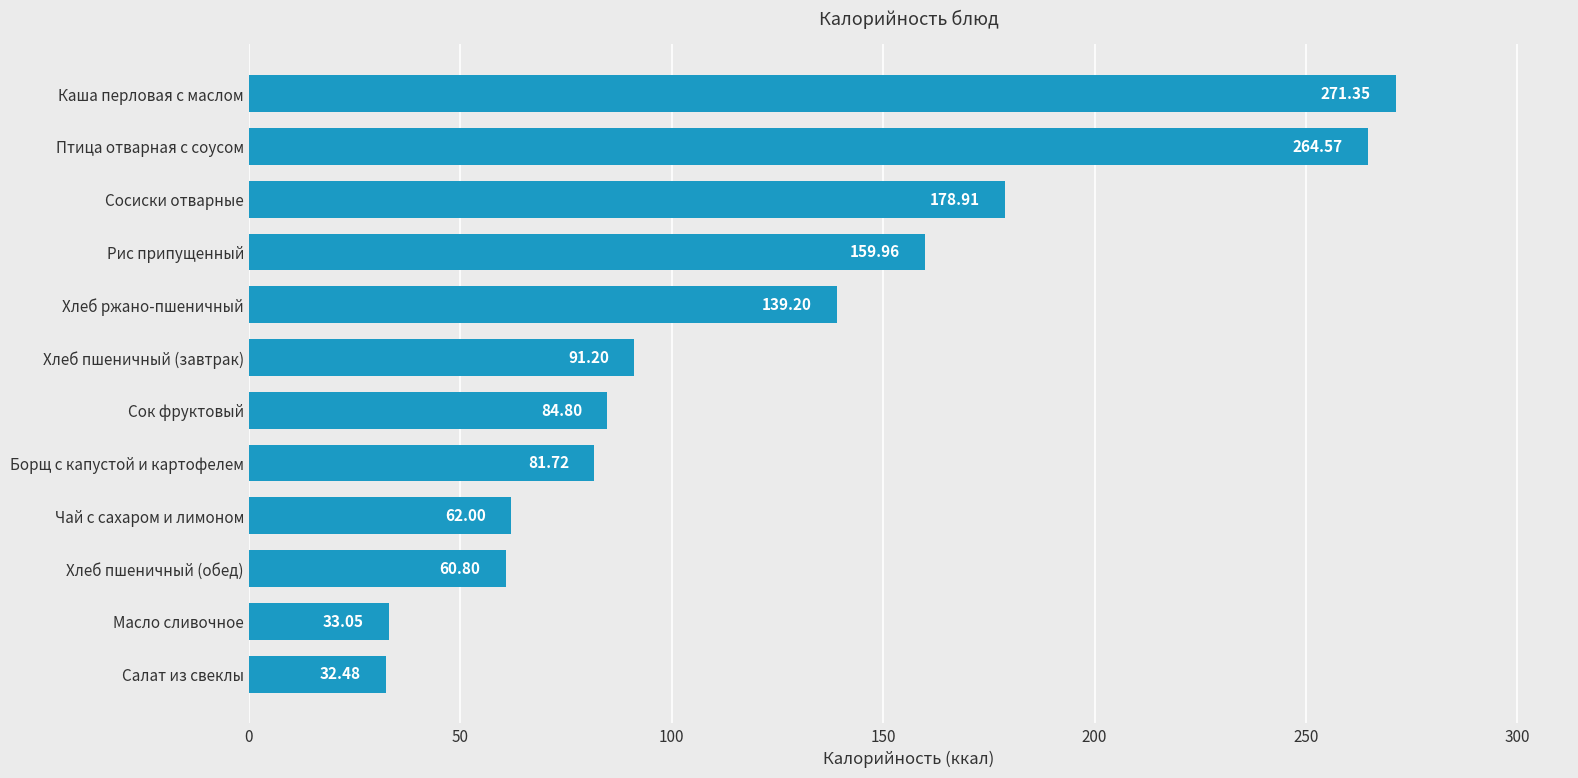

What is the difference between the second highest and second lowest values?

231.5